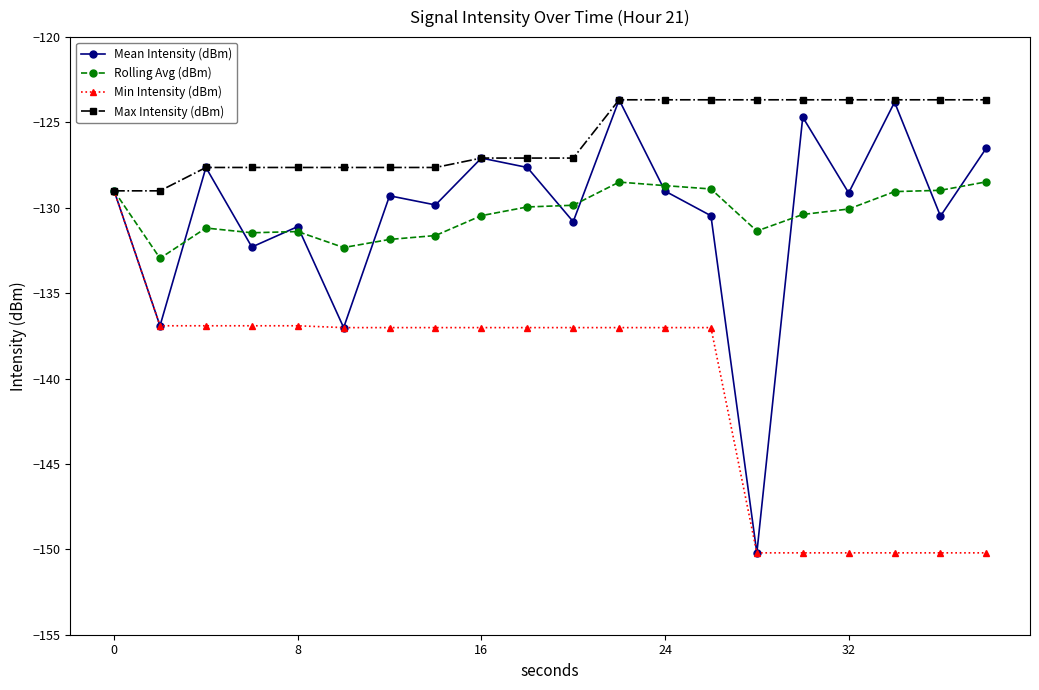

What is the value of the Min Intensity (dBm) point at the 8th from the left?

-137.0